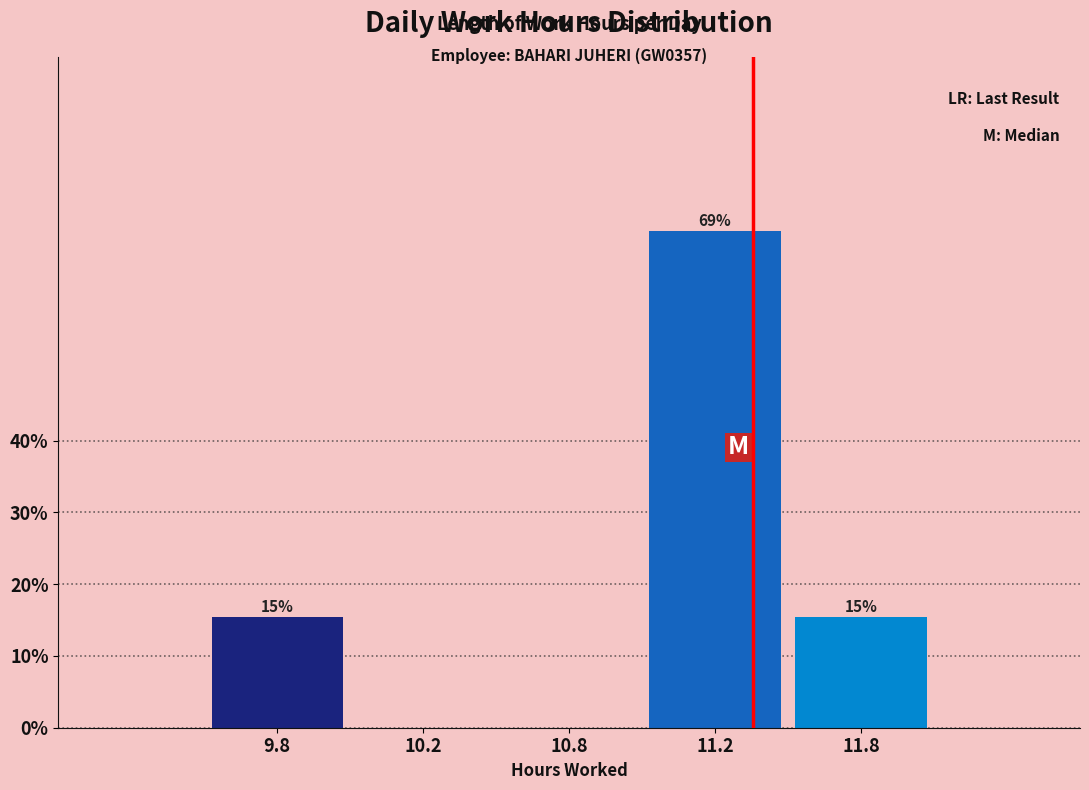

Are the bars horizontal?

No